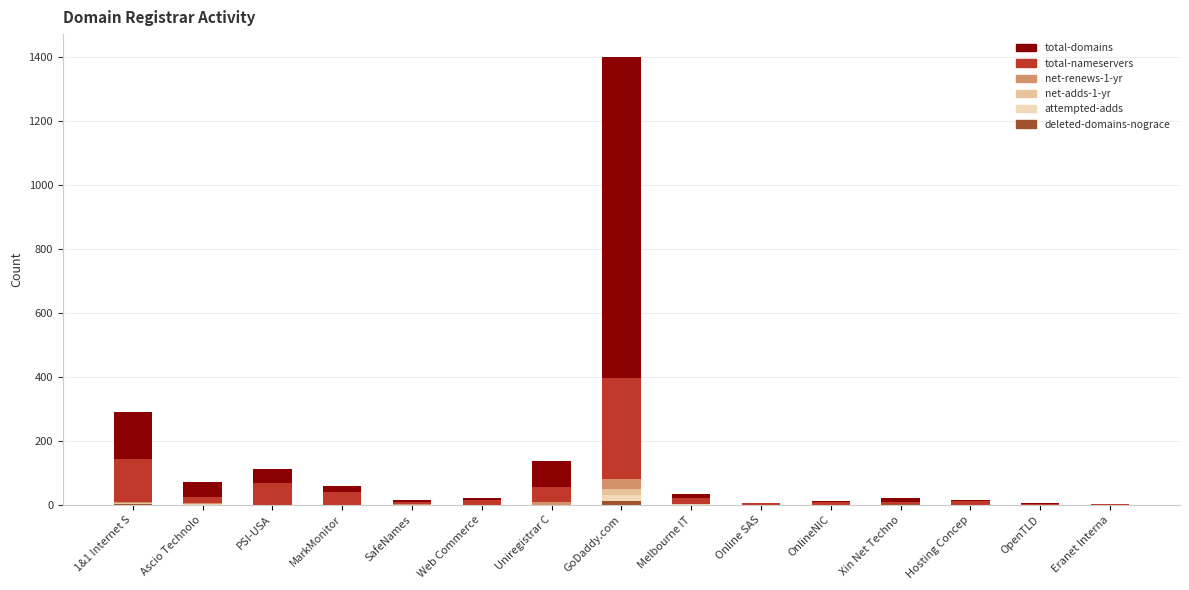

Does the chart contain stacked bars?

Yes